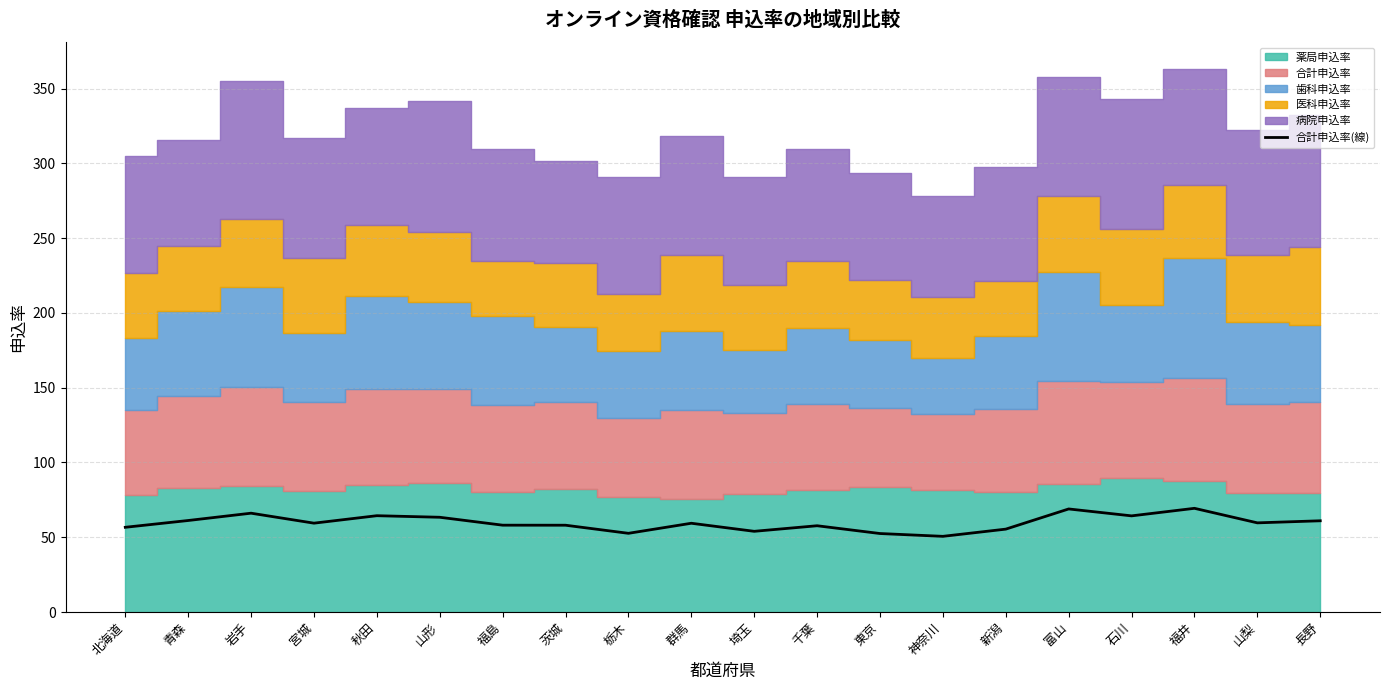

Does the chart display data point markers on the line(s)?

No